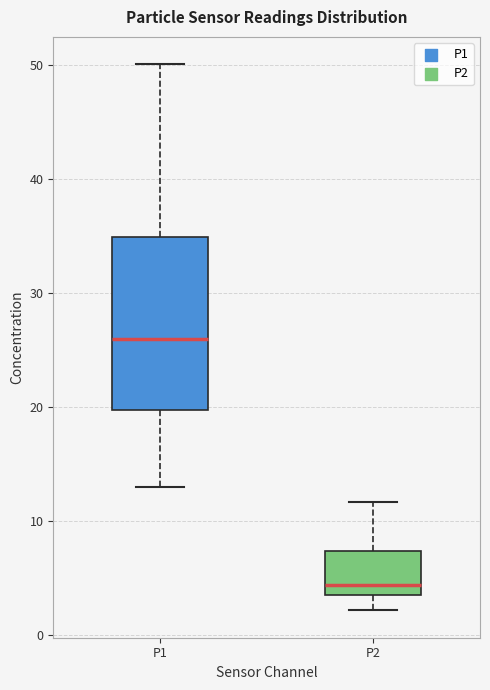

Reading left to right, read every box against the y-axis: the position of its median line, the range the box covers, and the ends of its whiskers. The values are not printed on the chart, so give them approximately, as read against the axis.

P1: median 26, box 20 to 35, whiskers 13 to 50
P2: median 4, box 3 to 7, whiskers 2 to 12